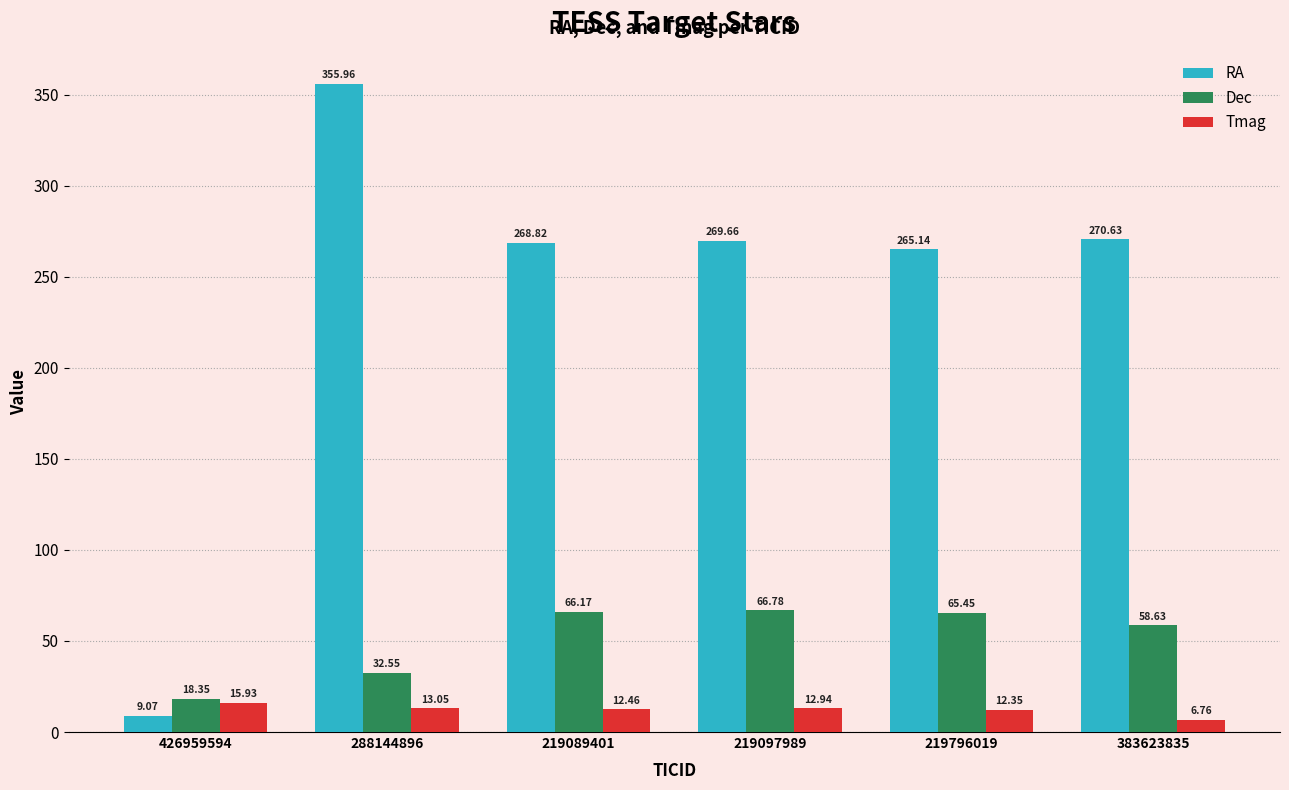

What position from the right is 219089401?

4